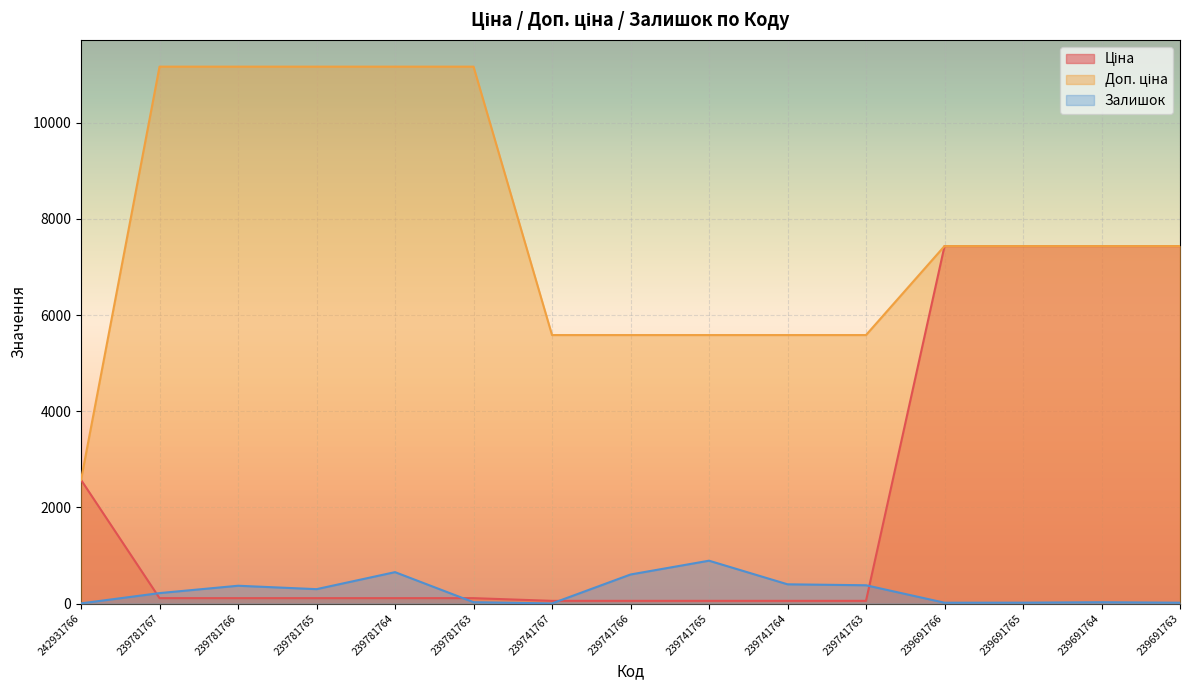

Reading left to right, extract all data points from this chart.

Ціна: 242931766=2572.0	239781767=111.7	239781766=111.7	239781765=111.7	239781764=111.7	239781763=111.7	239741767=55.9	239741766=55.9	239741765=55.9	239741764=55.9	239741763=55.9	239691766=7436.2	239691765=7436.2	239691764=7436.2	239691763=7436.2
Доп. ціна: 242931766=2572.0	239781767=11169.0	239781766=11169.0	239781765=11169.0	239781764=11169.0	239781763=11169.0	239741767=5585.0	239741766=5585.0	239741765=5585.0	239741764=5585.0	239741763=5585.0	239691766=7436.2	239691765=7436.2	239691764=7436.2	239691763=7436.2
Залишок: 242931766=3.0	239781767=217.0	239781766=370.0	239781765=299.0	239781764=653.0	239781763=28.0	239741767=2.0	239741766=604.0	239741765=891.0	239741764=400.0	239741763=380.0	239691766=17.0	239691765=18.0	239691764=27.0	239691763=17.0